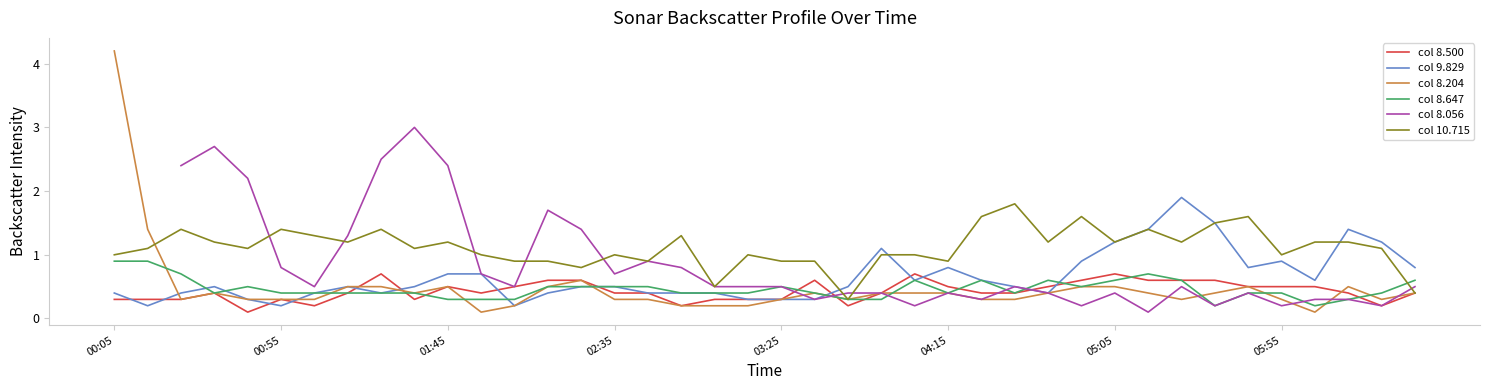

What is the average value of the col 8.204 series?

0.5